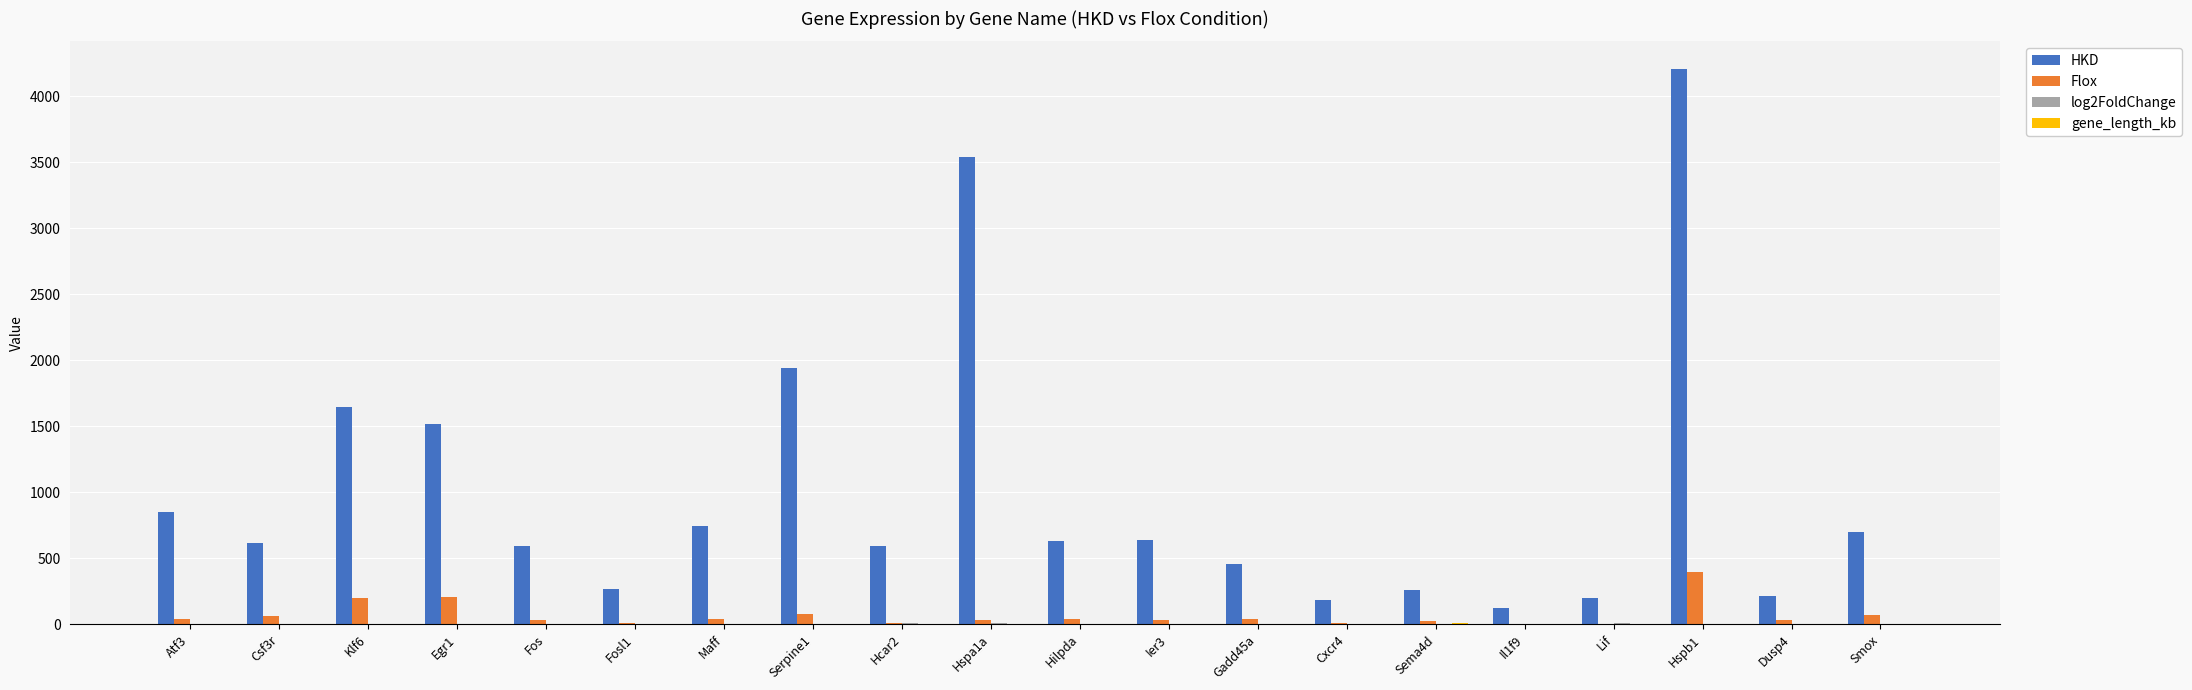

At which label is Flox closest to 199?

Klf6